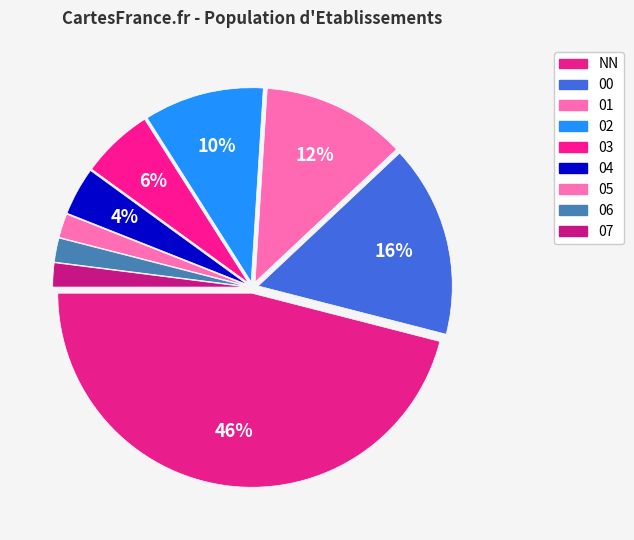

Does 07 represent more than half of the total?

No